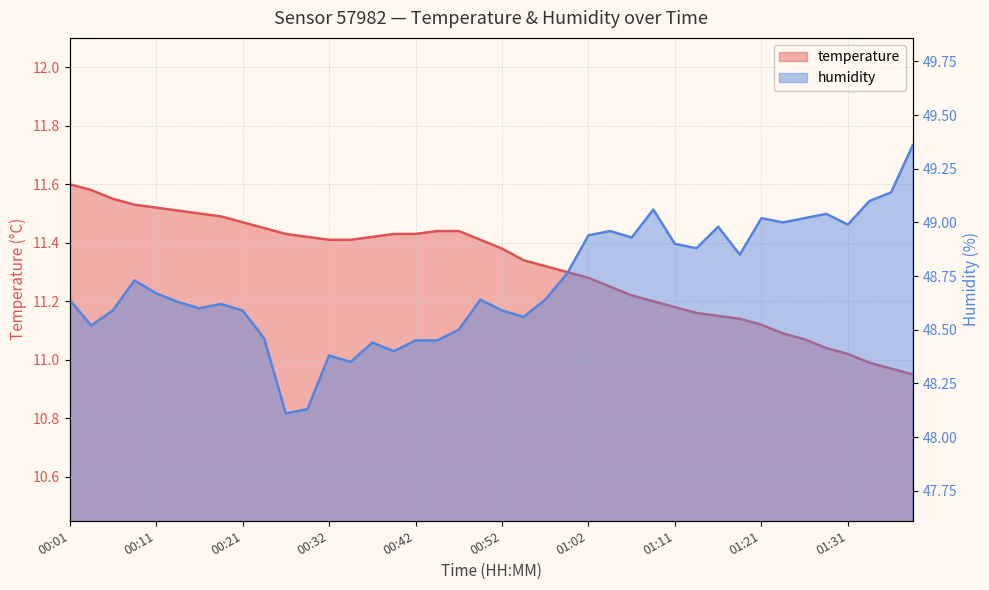

True or false: temperature and humidity cross at least once.

False